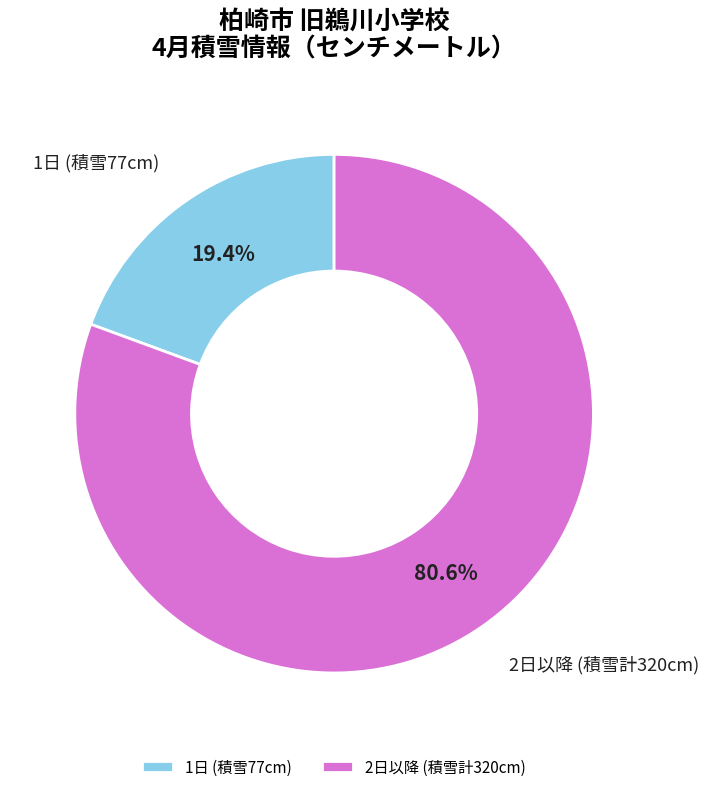

What portion of the pie excludes 2日以降 (積雪計320cm)?

19.4%